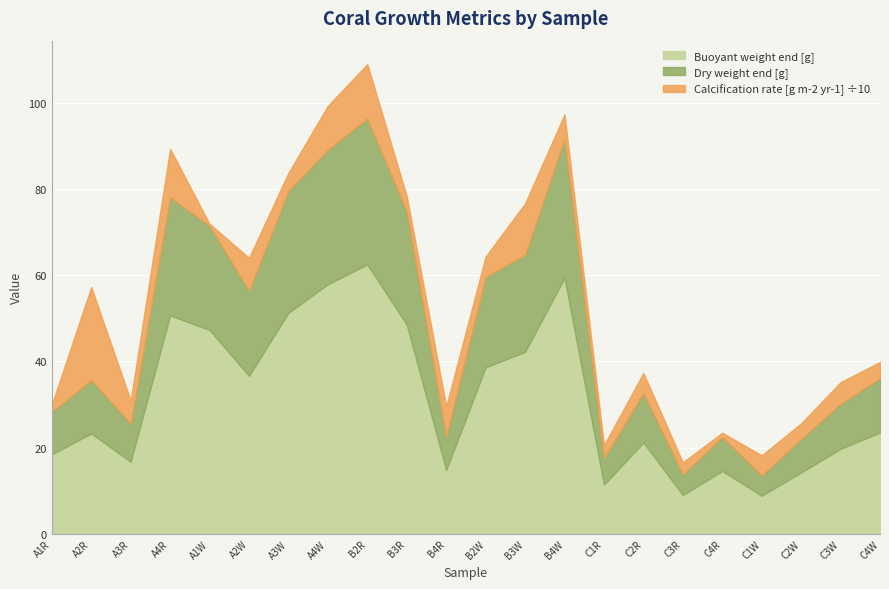

Reading left to right, list all the values displayed in this chart.

Buoyant weight end [g]: A1R=18.5	A2R=23.3	A3R=16.8	A4R=50.7	A1W=47.3	A2W=36.7	A3W=51.3	A4W=57.9	B2R=62.5	B3R=48.5	B4R=14.8	B2W=38.6	B3W=42.2	B4W=59.4	C1R=11.4	C2R=21.2	C3R=9.0	C4R=14.6	C1W=8.9	C2W=14.3	C3W=19.7	C4W=23.5
Dry weight end [g]: A1R=28.3	A2R=35.7	A3R=25.6	A4R=78.1	A1W=71.4	A2W=56.4	A3W=79.6	A4W=89.1	B2R=96.3	B3R=74.8	B4R=22.7	B2W=59.6	B3W=64.8	B4W=91.6	C1R=17.6	C2R=32.7	C3R=13.8	C4R=22.5	C1W=13.6	C2W=22.1	C3W=30.2	C4W=36.1
Calcification rate [g m-2 yr-1]: A1R=16.8	A2R=215.3	A3R=53.1	A4R=112.0	A1W=4.7	A2W=76.4	A3W=41.2	A4W=101.9	B2R=125.8	B3R=35.1	B4R=69.5	B2W=47.0	B3W=118.7	B4W=56.4	C1R=30.2	C2R=46.4	C3R=27.8	C4R=9.7	C1W=46.8	C2W=35.9	C3W=49.7	C4W=37.5